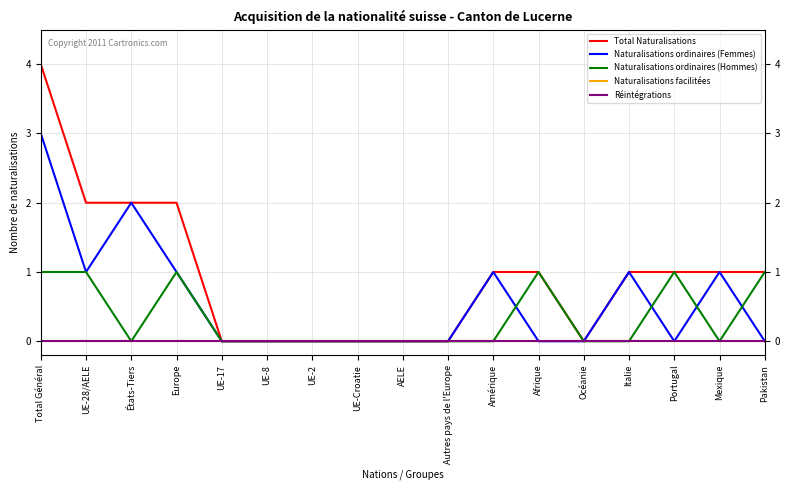

At which category is the sum across all series the highest?

Total Général